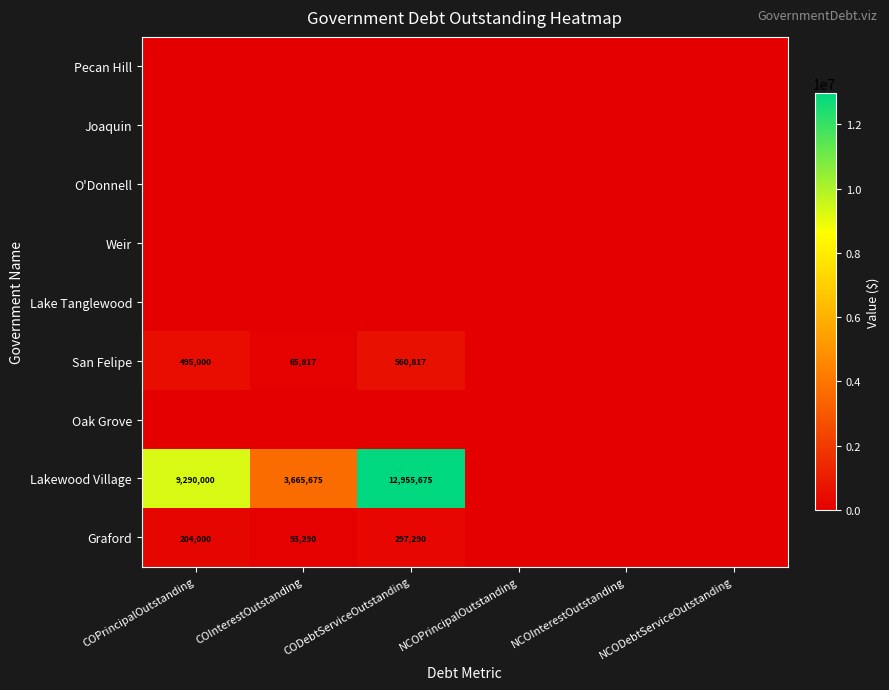

What is the total value across all series at CODebtServiceOutstanding?

13813782.0